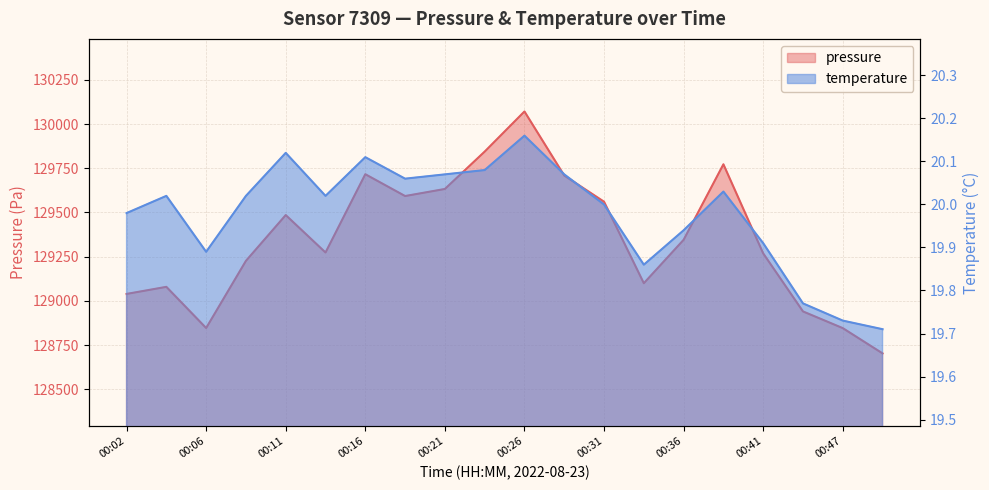

What is the average value of the temperature series?

20.0